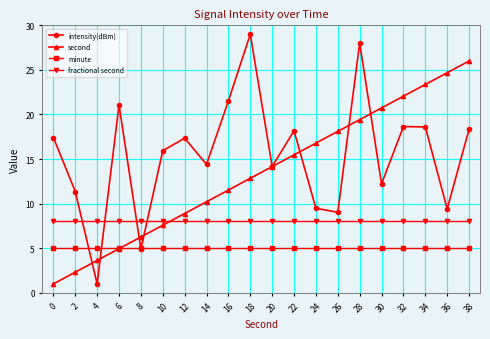

What is the minimum value shown in the chart?

1.0